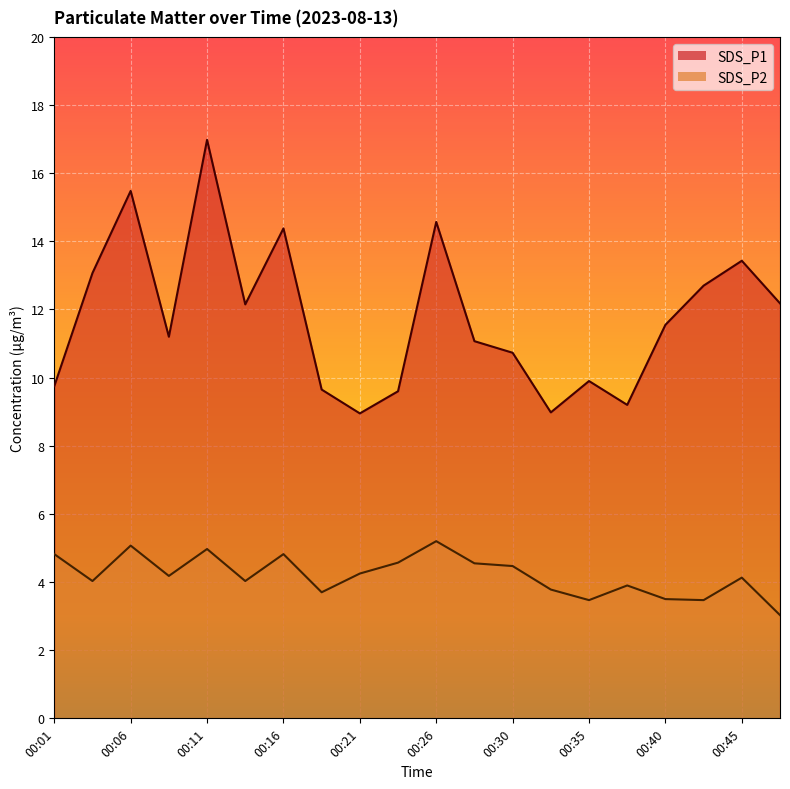

At how many categories does at least one series exceed 16?

1